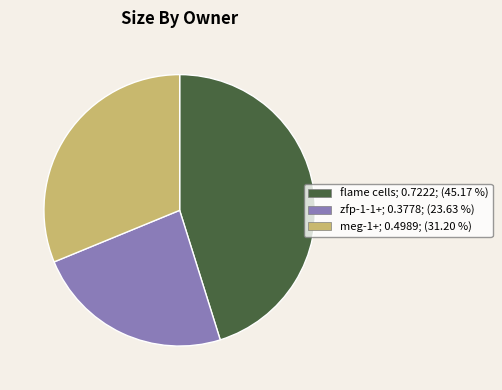

Does any single category account for the majority?

No